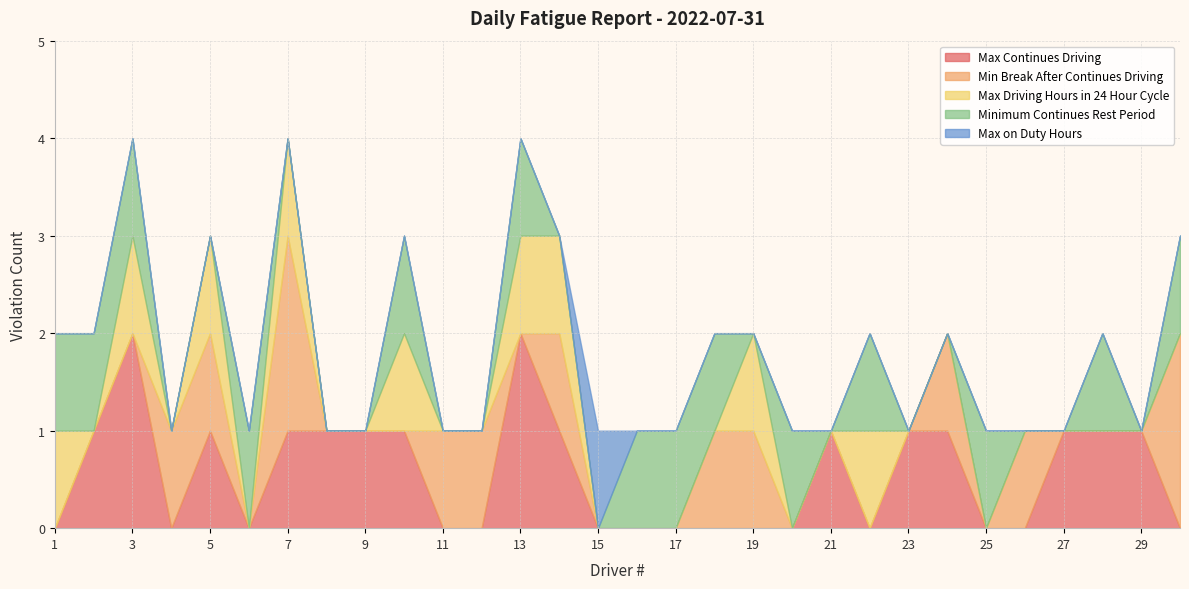

What is the greatest value displayed?

2